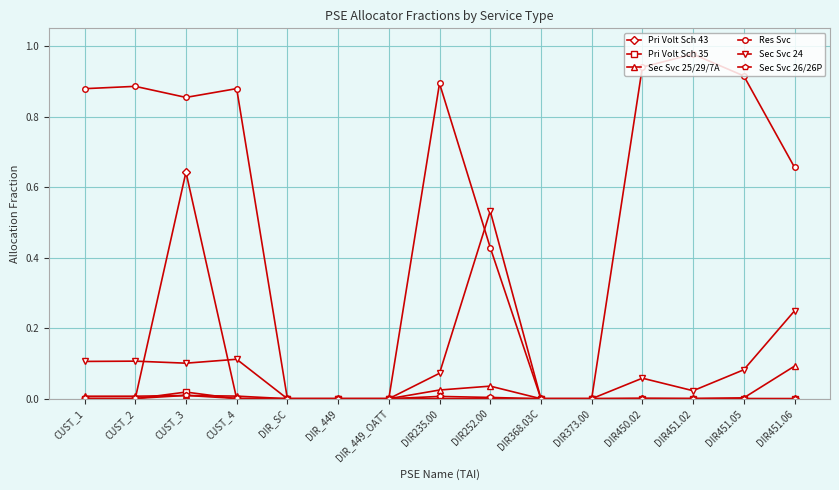

Which series has the largest range (max minus min)?

Res Svc